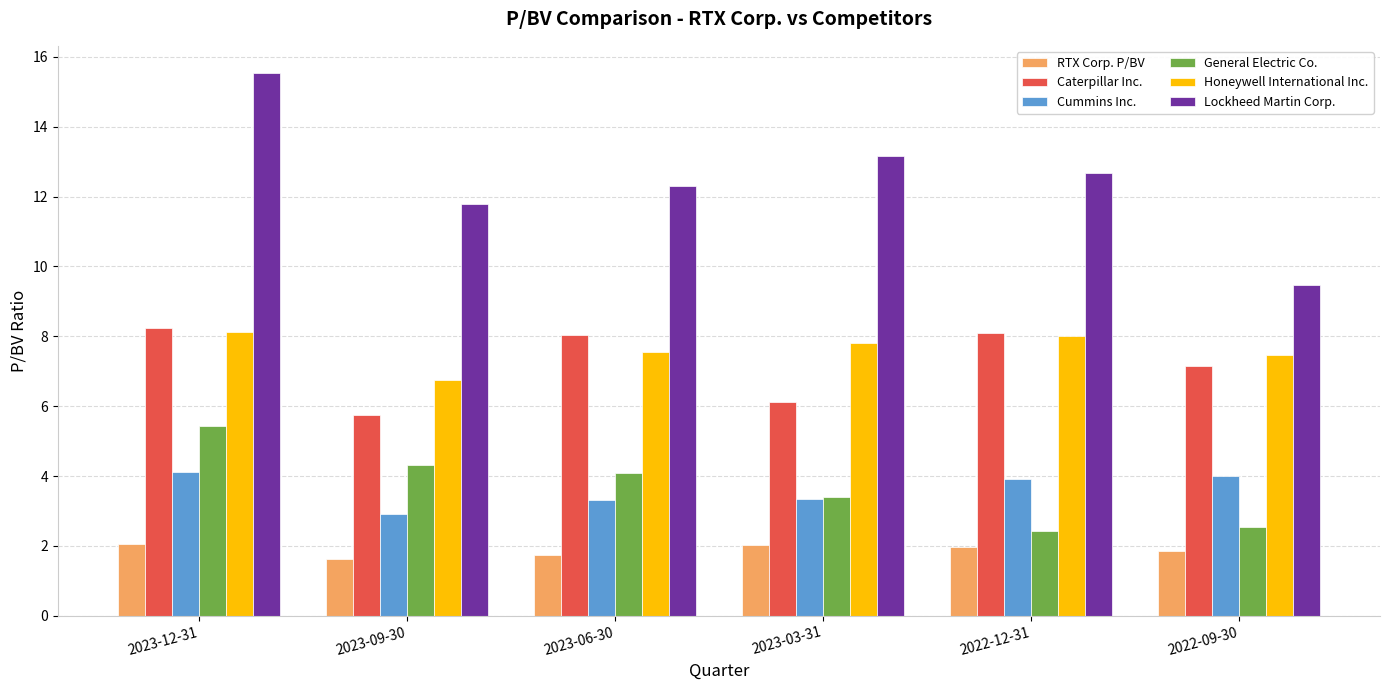

Is the value of General Electric Co. at 2023-09-30 greater than the value of Cummins Inc. at 2023-06-30?

Yes